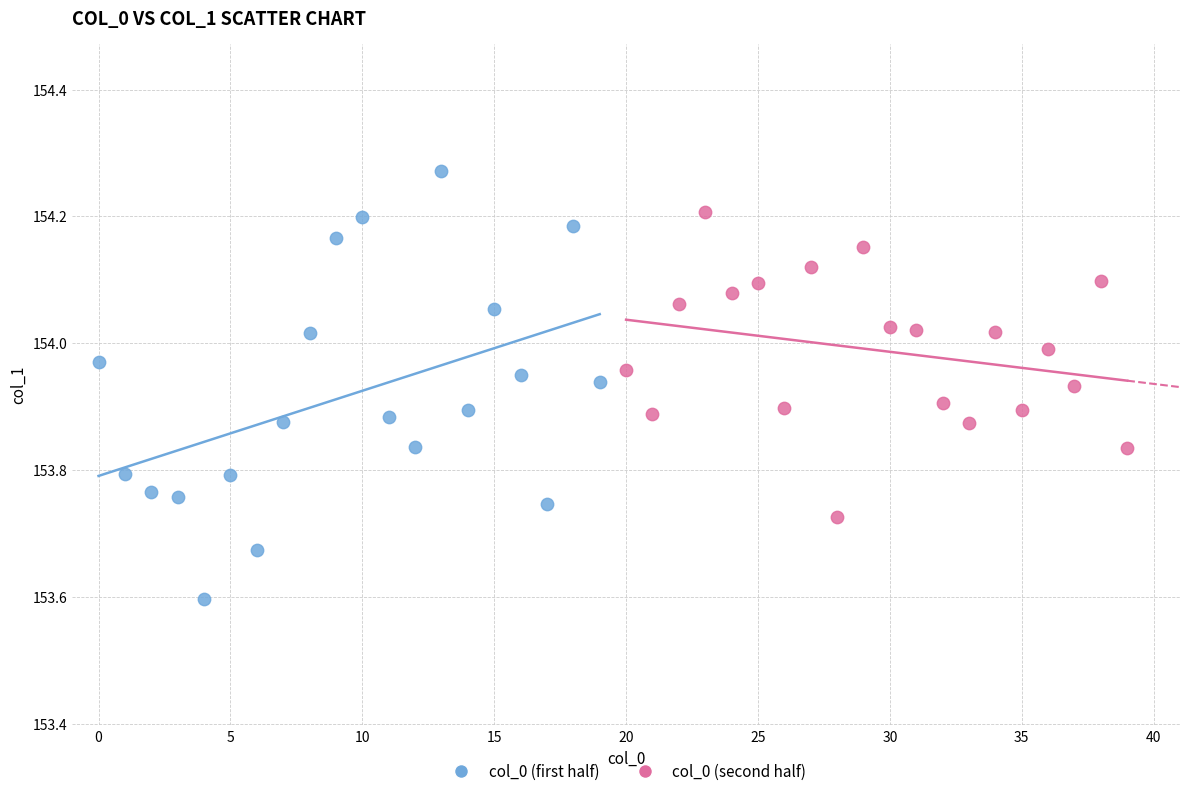

Which series has the widest spread of Y values?

col_0 (first half)